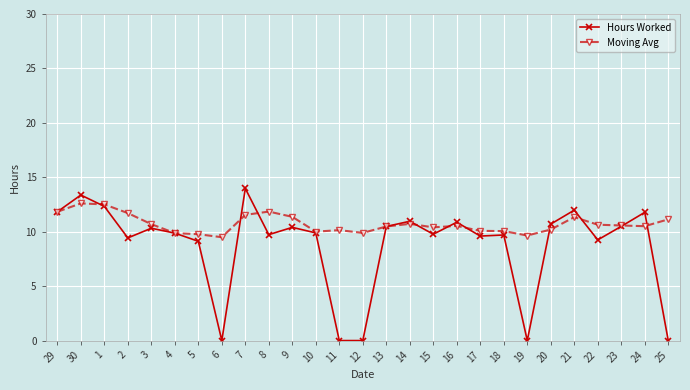

How many categories are shown in the chart?

27